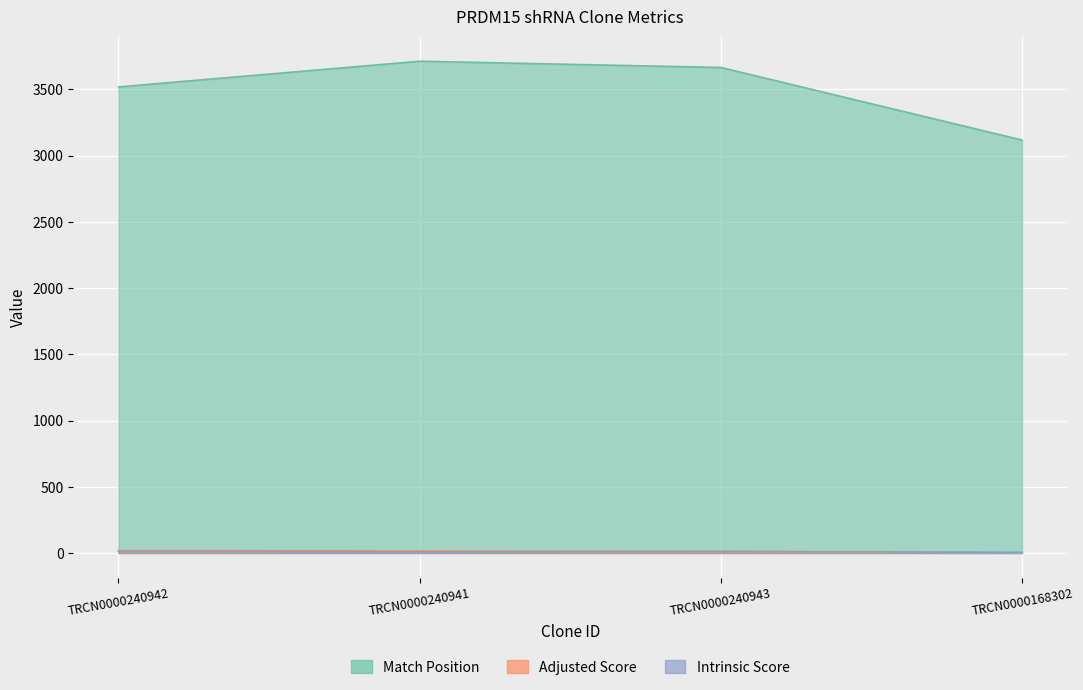

What is the difference between the highest and lowest values at TRCN0000240943?

3654.4